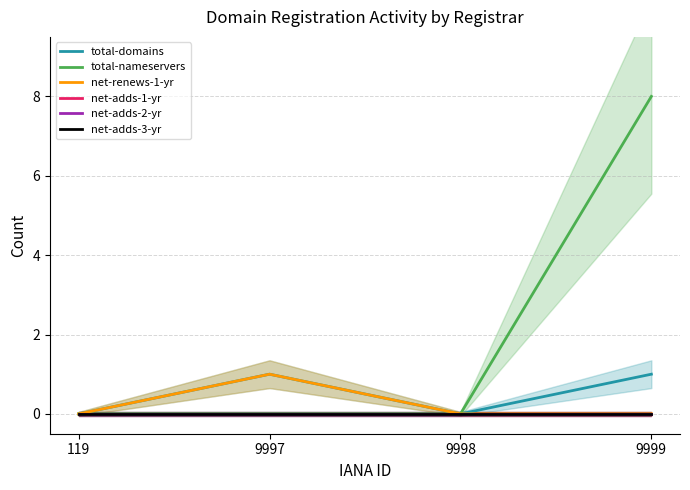

Reading left to right, transcribe all the data shown in this chart.

total-domains: 119=0	9997=1	9998=0	9999=1
total-nameservers: 119=0	9997=0	9998=0	9999=8
net-renews-1-yr: 119=0	9997=1	9998=0	9999=0
net-adds-1-yr: 119=0	9997=0	9998=0	9999=0
net-adds-2-yr: 119=0	9997=0	9998=0	9999=0
net-adds-3-yr: 119=0	9997=0	9998=0	9999=0